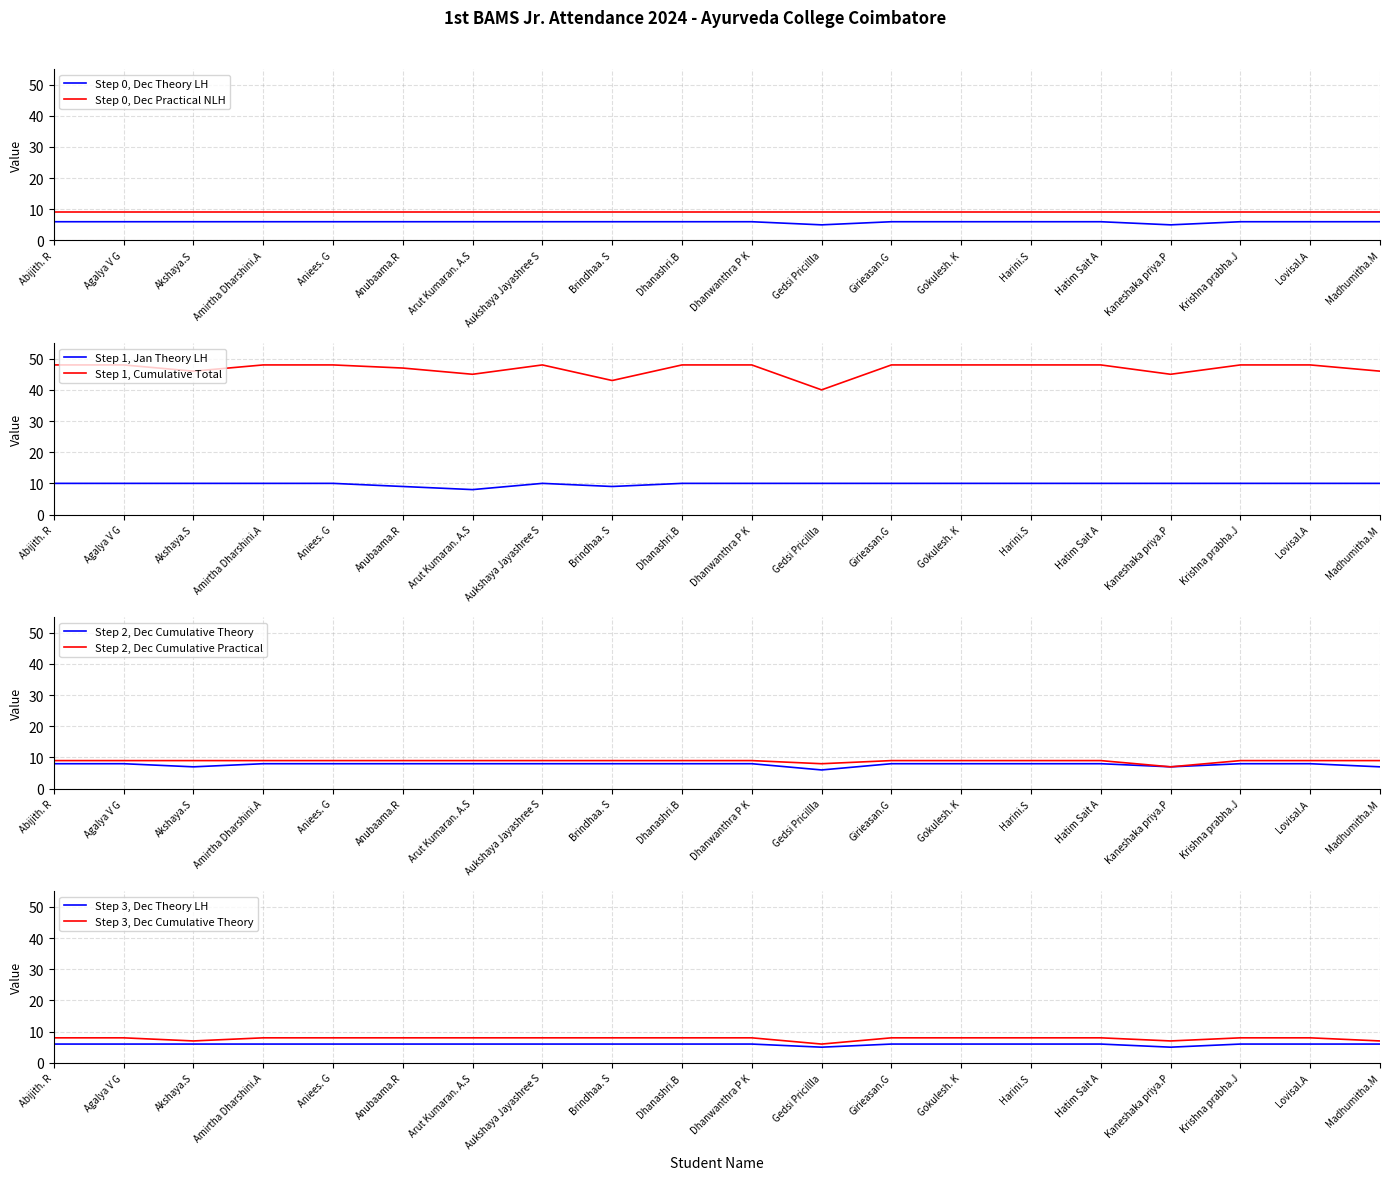

What is the smallest value displayed?

5